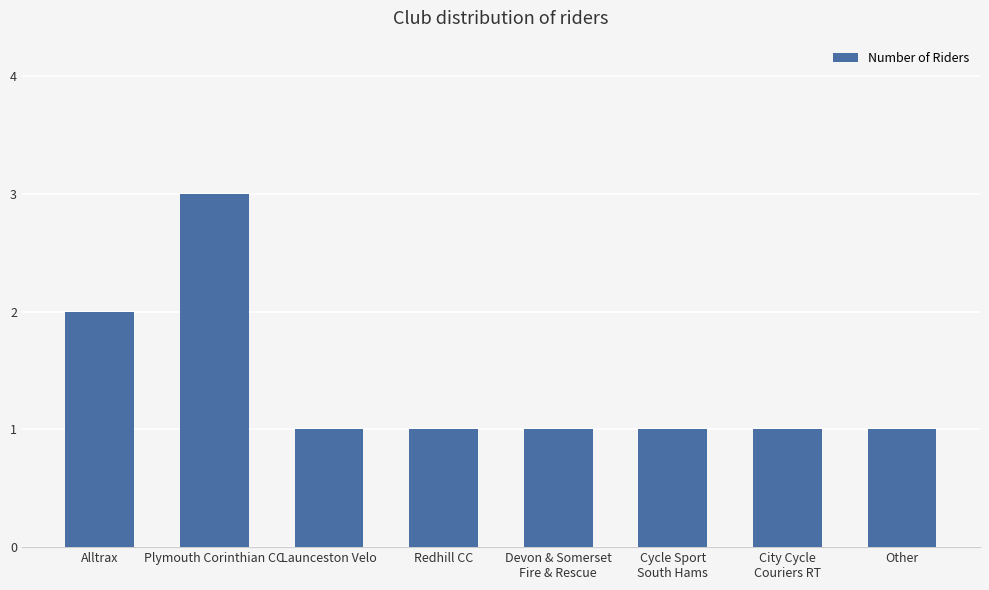

What is the value of the 1st bar from the left?

2